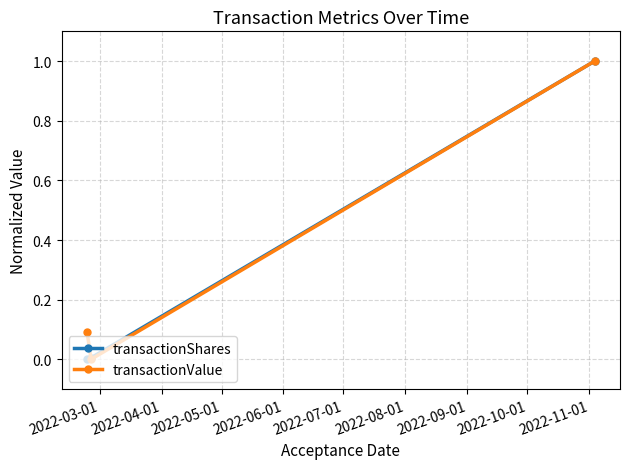

What is the maximum value shown in the chart?

1.0